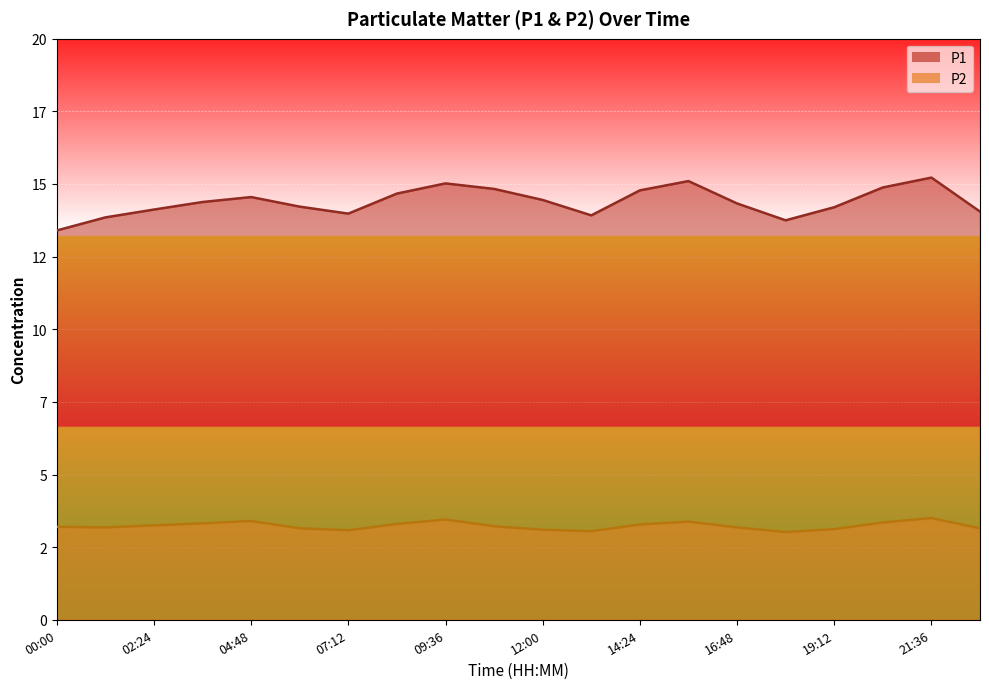

What is the label of the 10th point from the left?

10:48